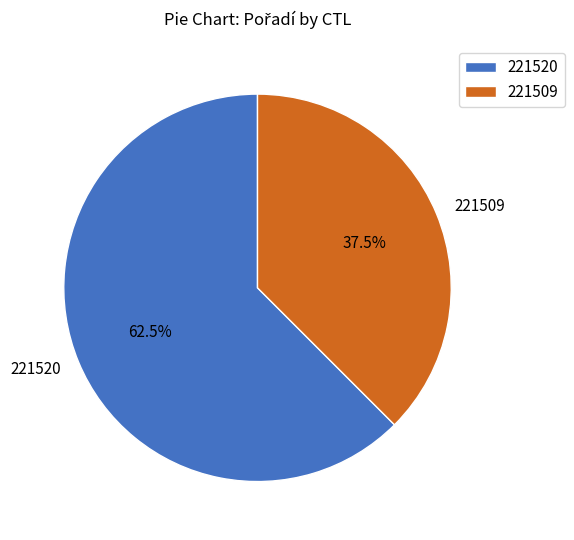

Between 221520 and 221509, which is larger?

221520